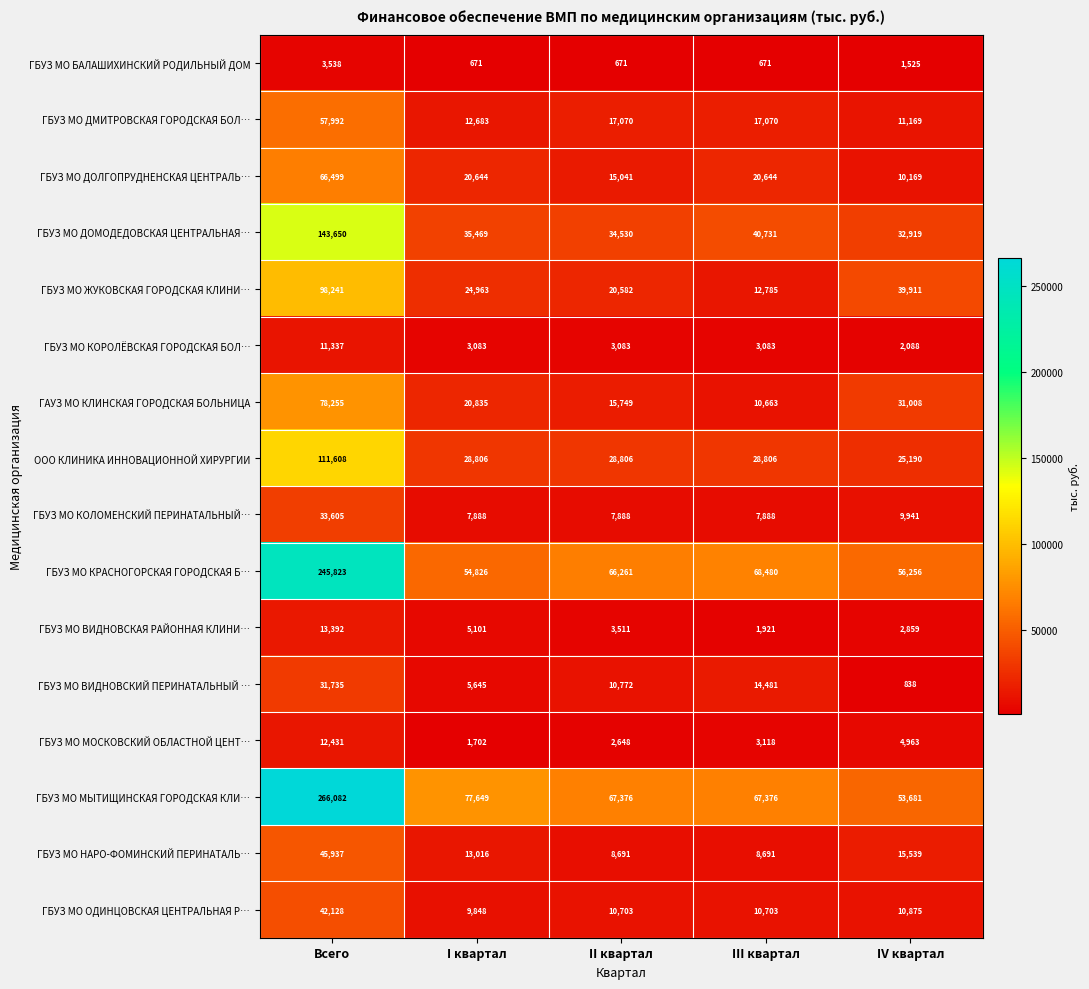

What is the total value across all series at II квартал?

313382